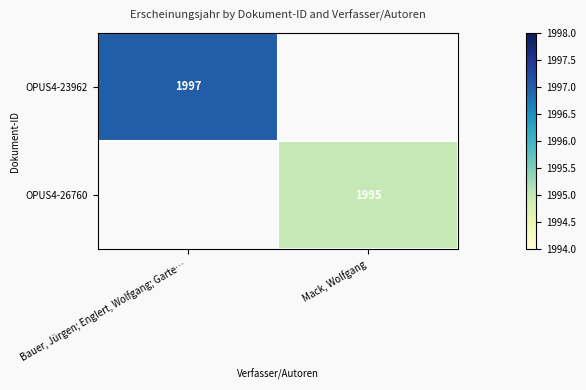

At how many categories does at least one series exceed 1995?

1